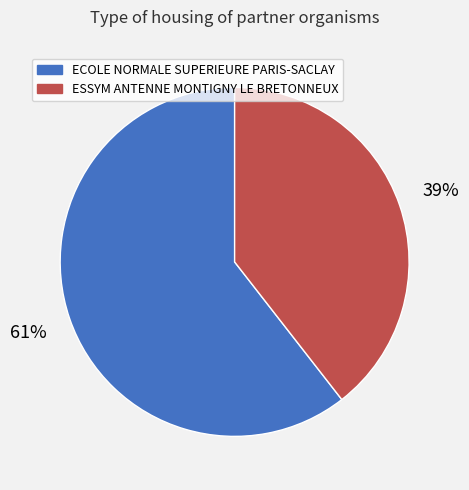

To the nearest percent, what is the average slice percentage?

50%